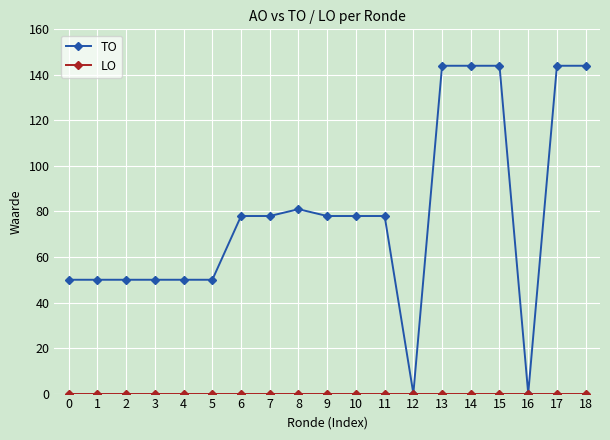

Which series has the largest total across all categories?

TO